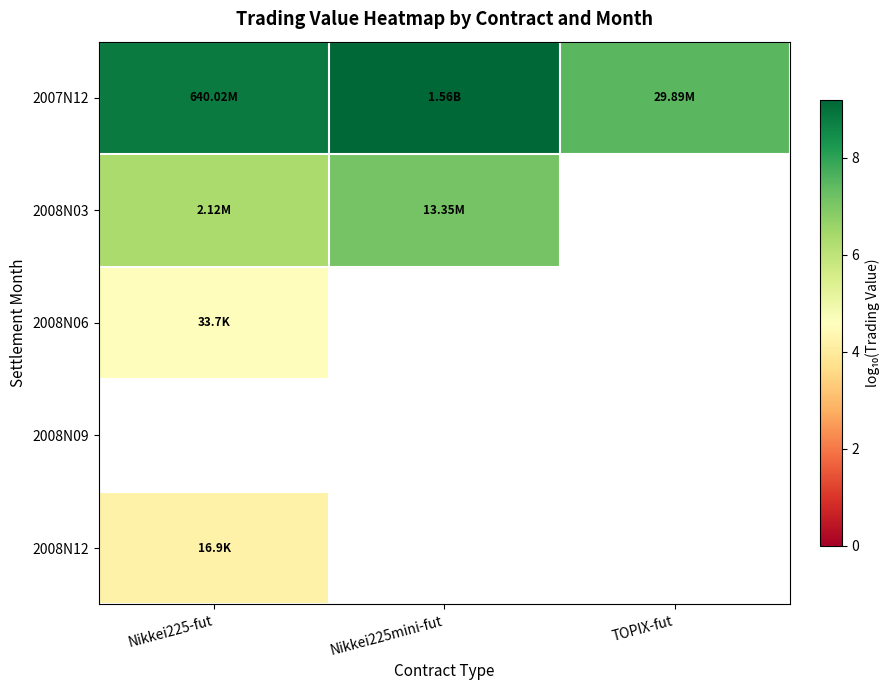

What is the sum of all 2007N12 values?

25.5